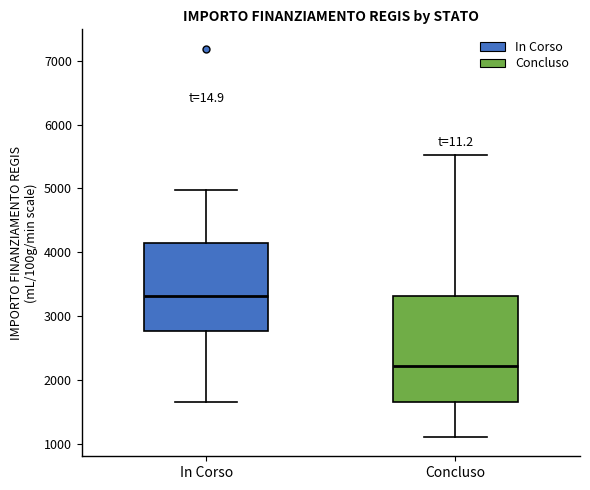

Which box has the highest median line?

In Corso